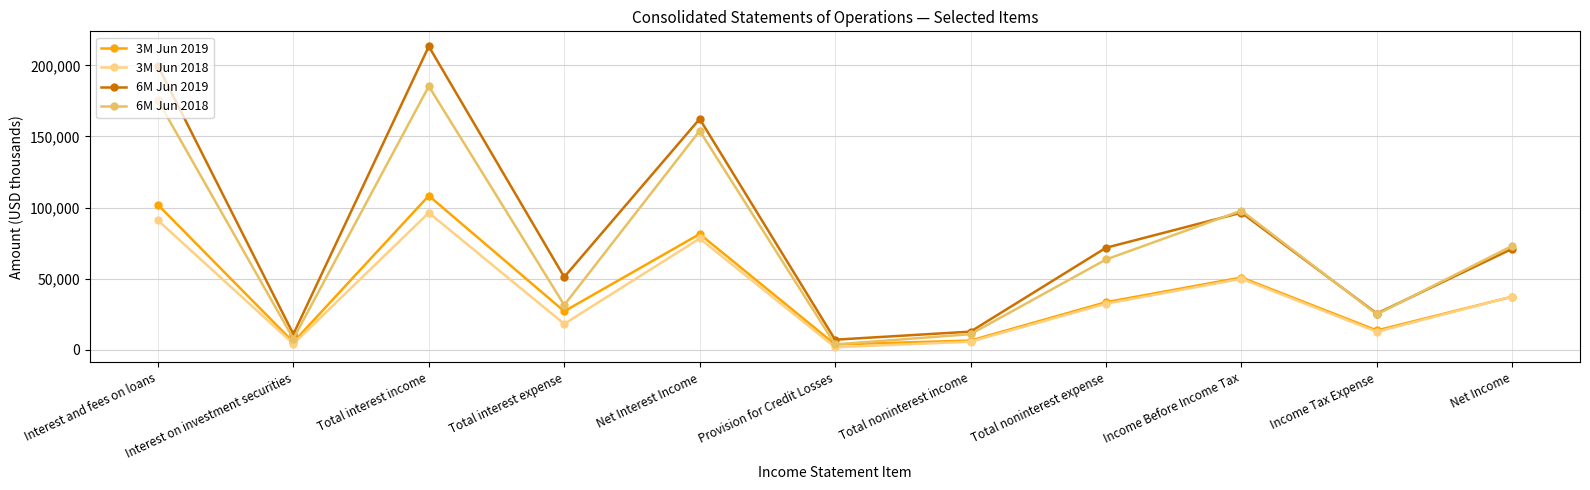

True or false: 6M Jun 2019 and 3M Jun 2018 intersect in this chart.

False